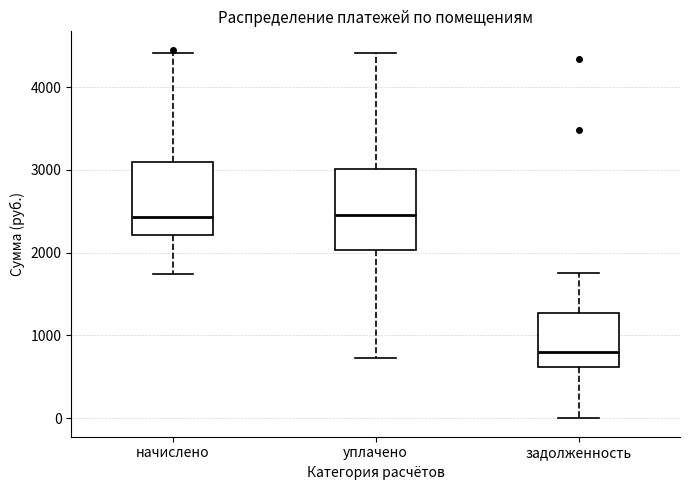

Reading left to right, read every box against the y-axis: the position of its median line, the range the box covers, and the ends of its whiskers. The values are not printed on the chart, so give them approximately, as read against the axis.

начислено: median 2400, box 2200 to 3100, whiskers 1700 to 4400
уплачено: median 2500, box 2000 to 3000, whiskers 700 to 4400
задолженность: median 800, box 600 to 1300, whiskers 0 to 1700